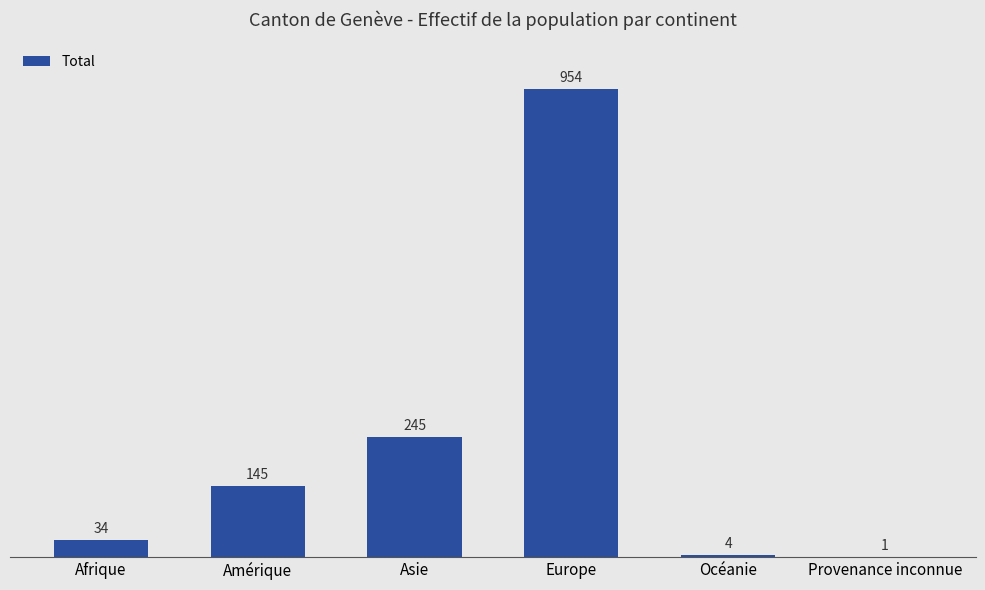

Which label corresponds to the largest value in the chart?

Europe